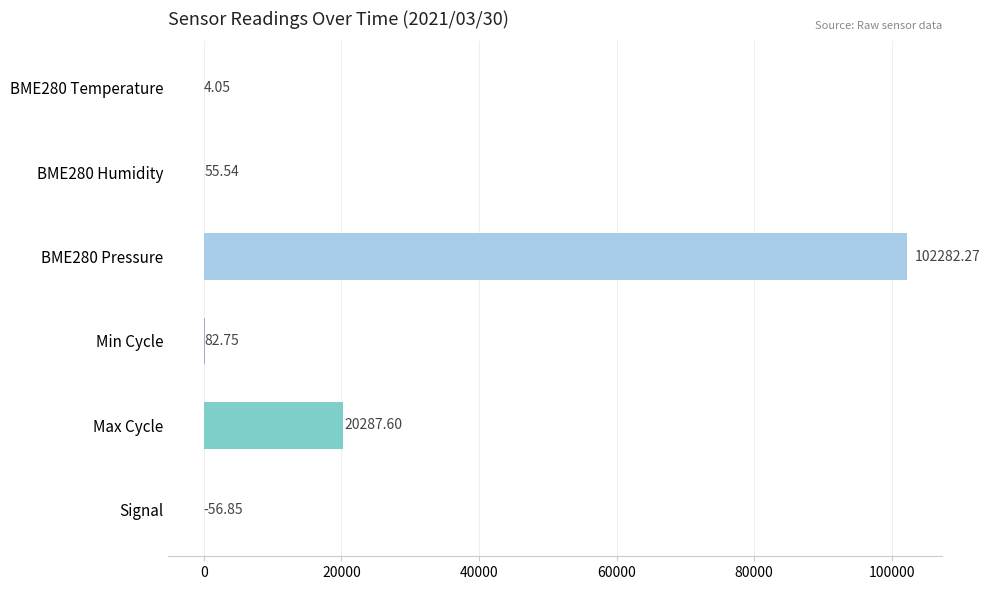

At which label is the value closest to 51112?

Max Cycle